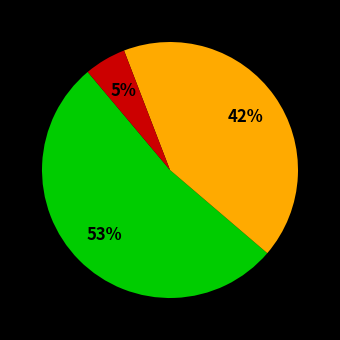

Is there a majority slice in this chart?

Yes